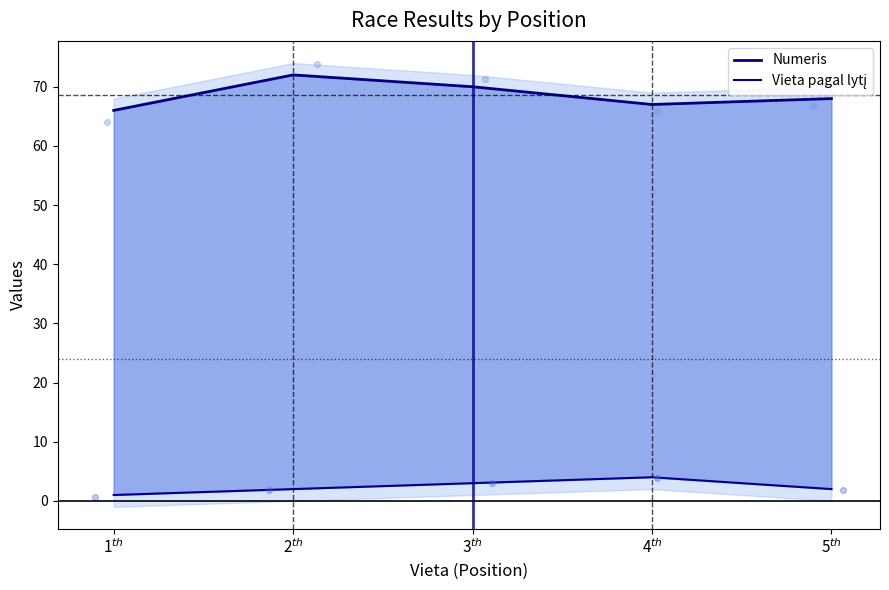

At which category is the sum across all series the highest?

2$^{th}$